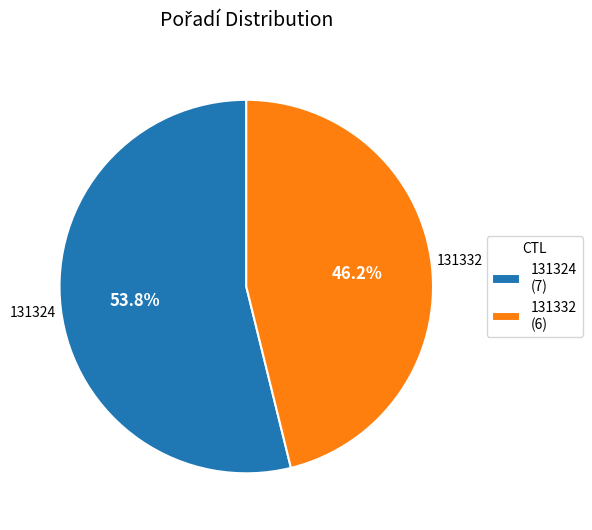

To the nearest percent, what is the difference between the 131332 and 131324 slice percentages?

8%